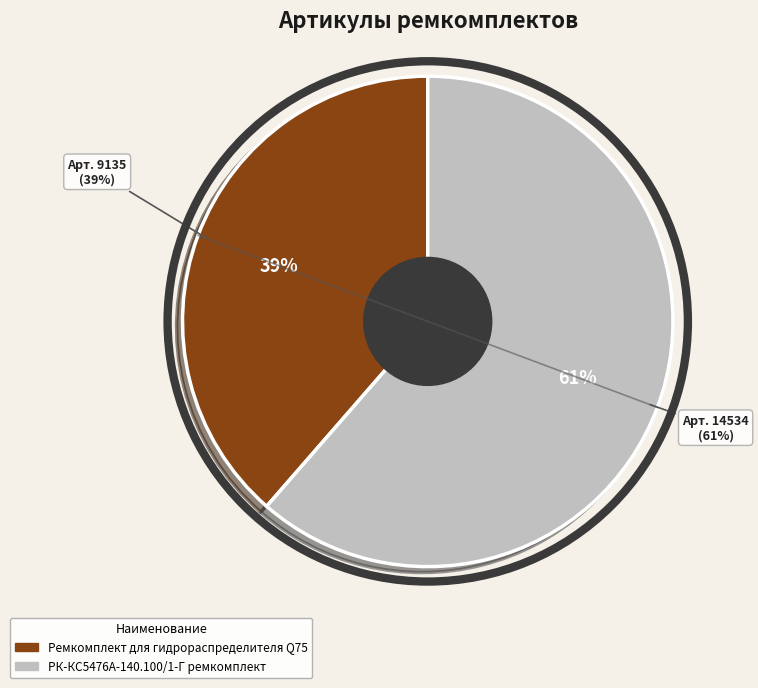

What percentage do РК-КС5476А-140.100/1-Г ремкомплект and Ремкомплект для гидрораспределителя Q75 together represent?

100.0%